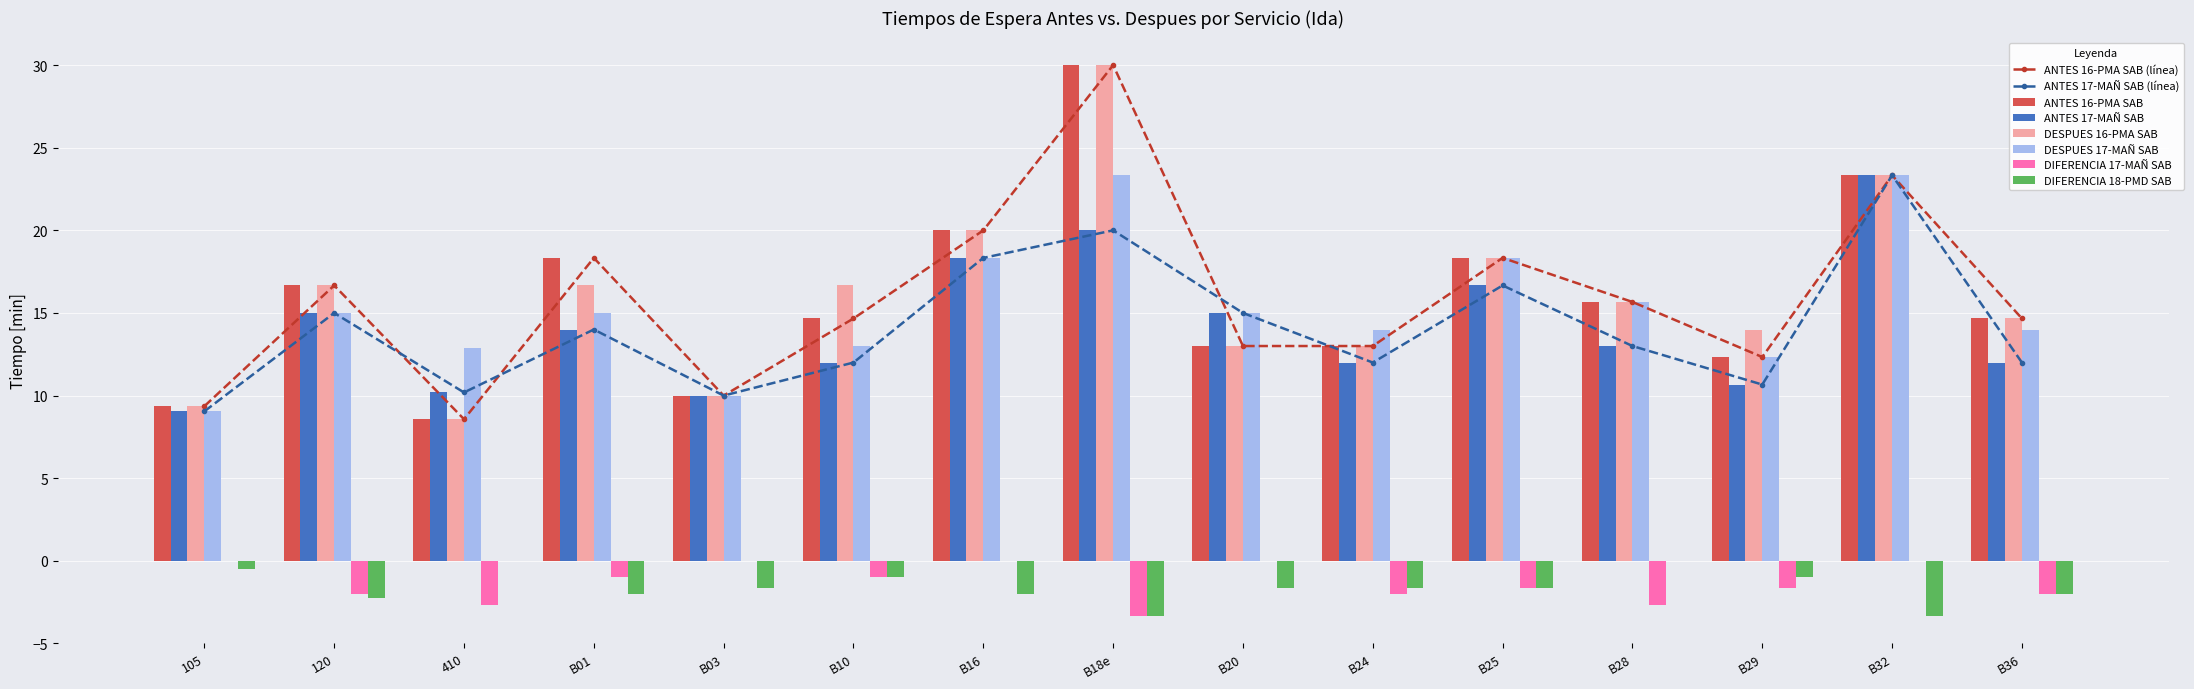

What are all the series names shown in the legend?

ANTES 16-PMA SAB, ANTES 17-MAÑ SAB, DESPUES 16-PMA SAB, DESPUES 17-MAÑ SAB, DIFERENCIA 17-MAÑ SAB, DIFERENCIA 18-PMD SAB